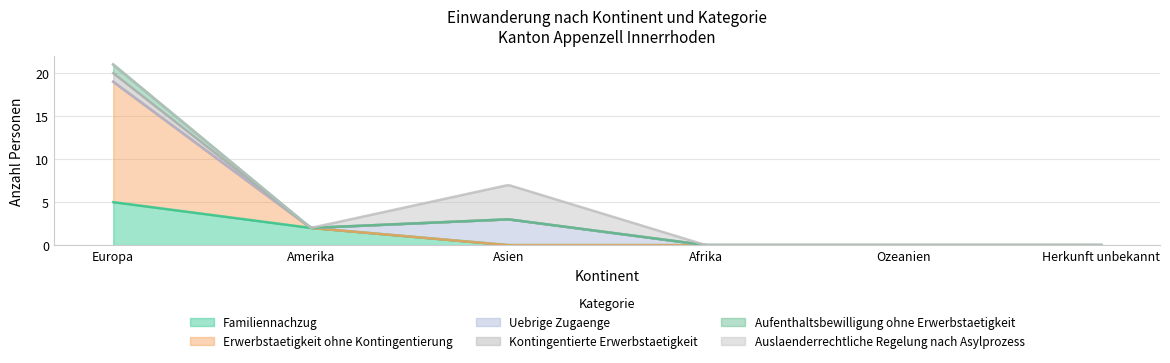

True or false: Auslaenderrechtliche Regelung nach Asylprozess and Aufenthaltsbewilligung ohne Erwerbstaetigkeit cross at least once.

False